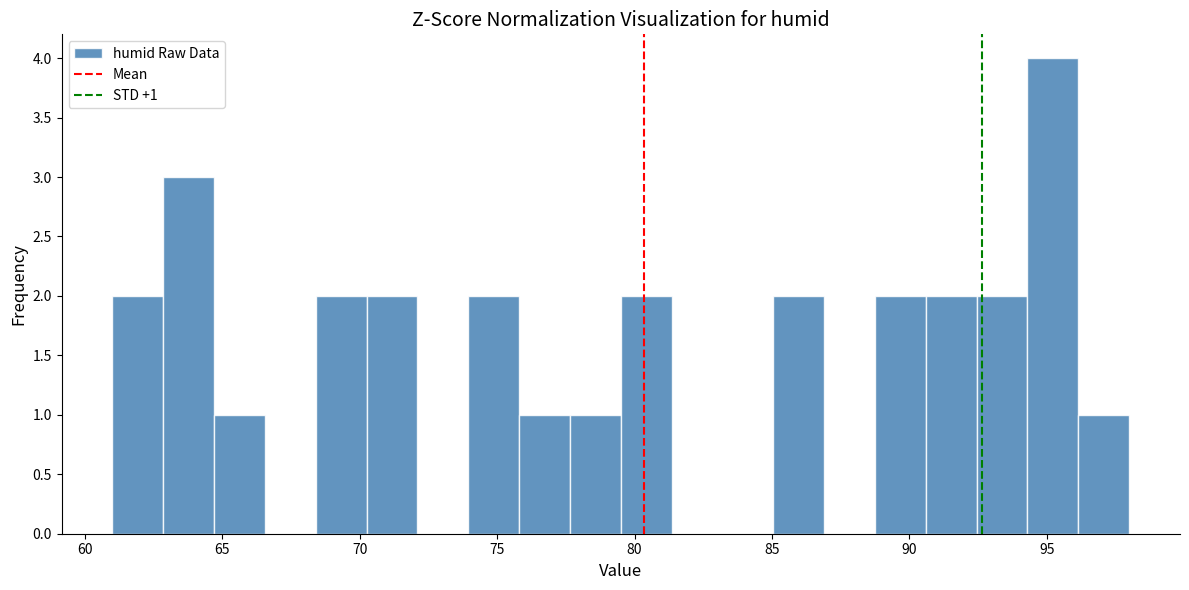

Read against the x-axis, roughly where is the centre of the tallest bar?

95.0